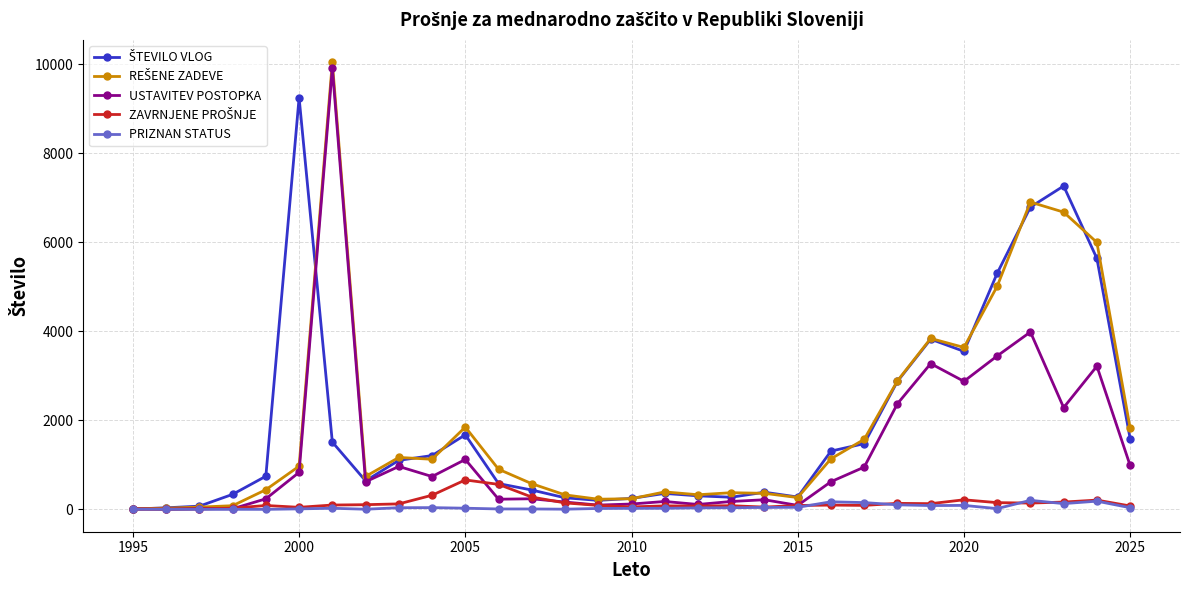

What is the maximum value shown in the chart?

10042